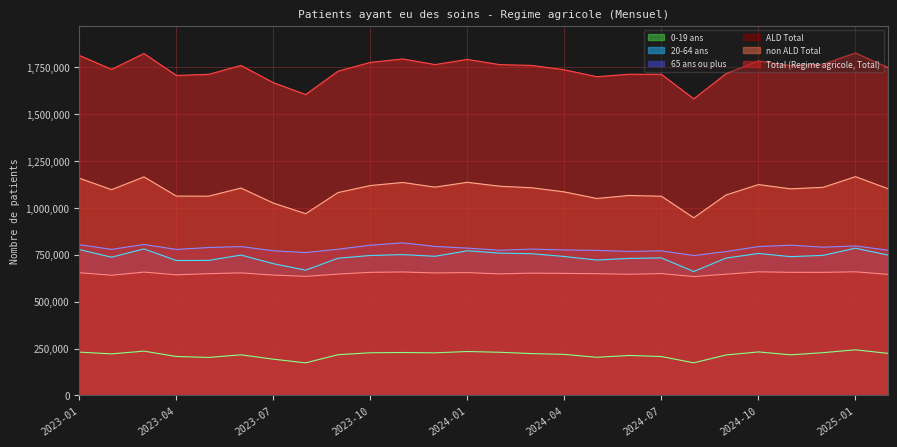

True or false: non ALD Total and 0-19 ans cross at least once.

False